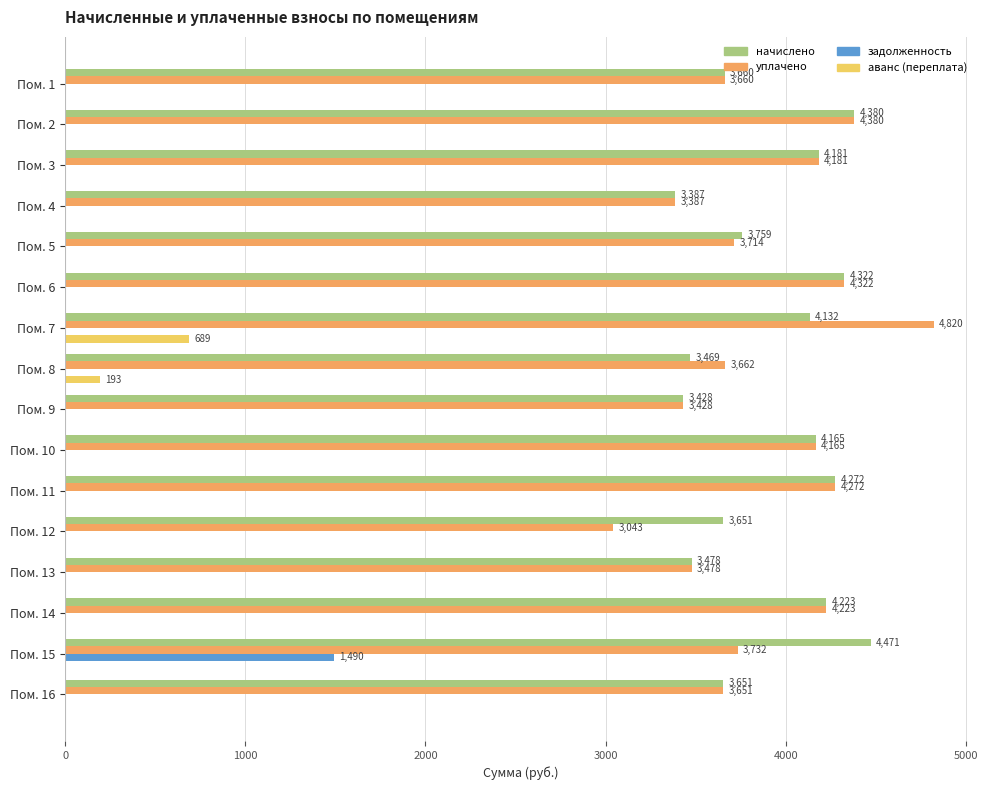

Which series has the largest total across all categories?

начислено